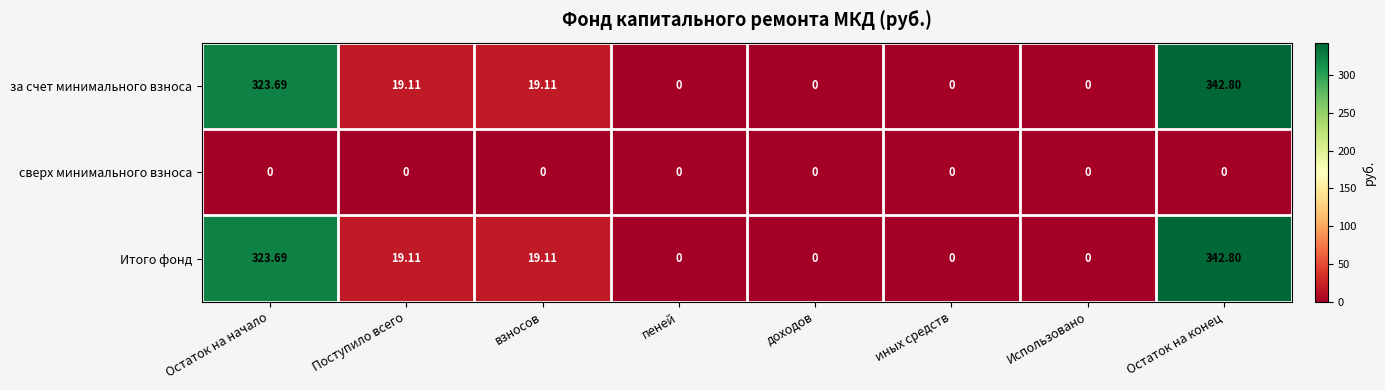

At which category is the sum across all series the highest?

Остаток на конец